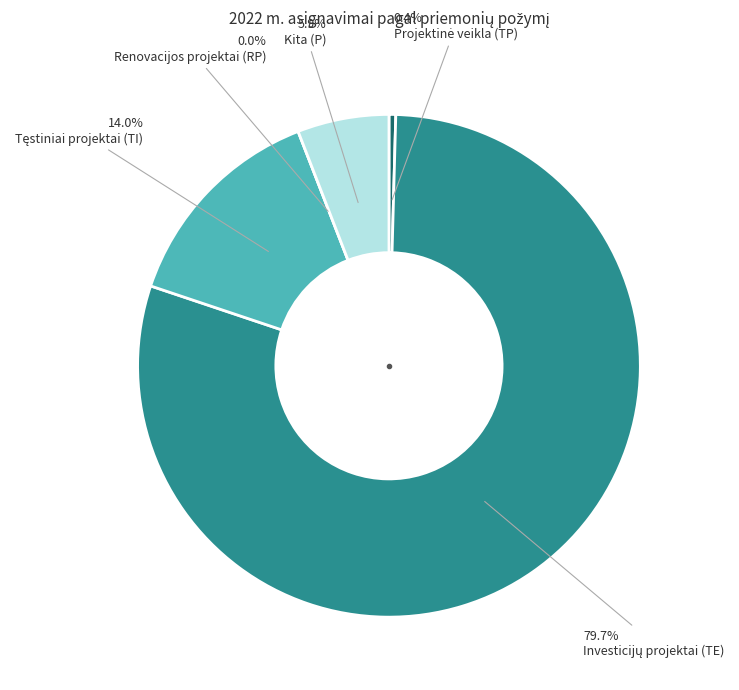

What portion of the pie excludes TI?

86.0%